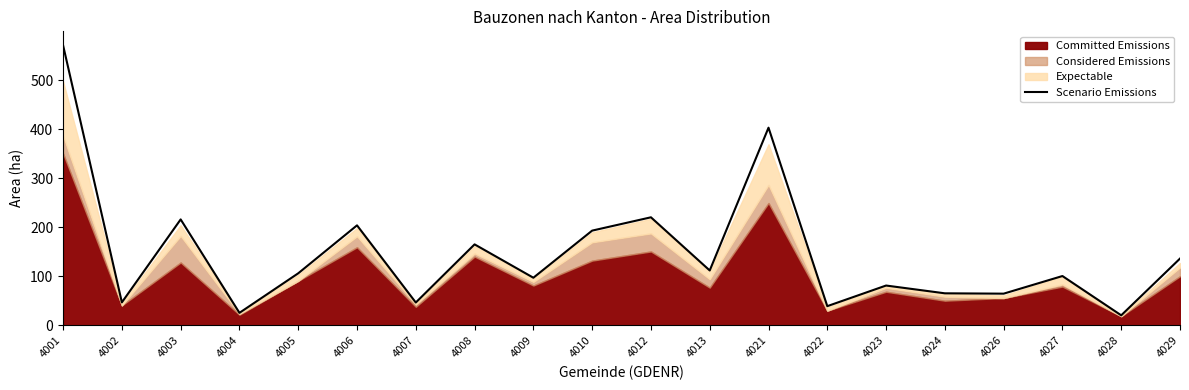

What is the highest value of the Scenario Emissions series?

571.2